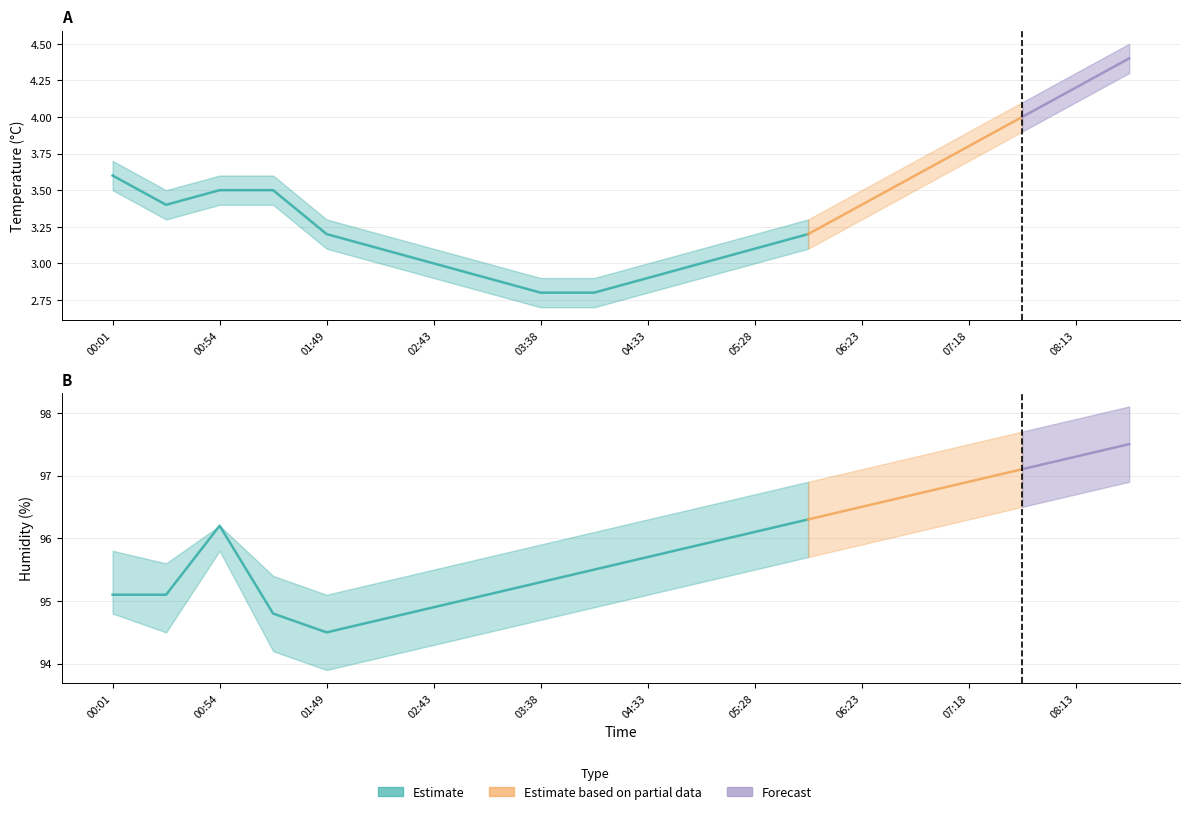

How many lines are shown in the chart?

6